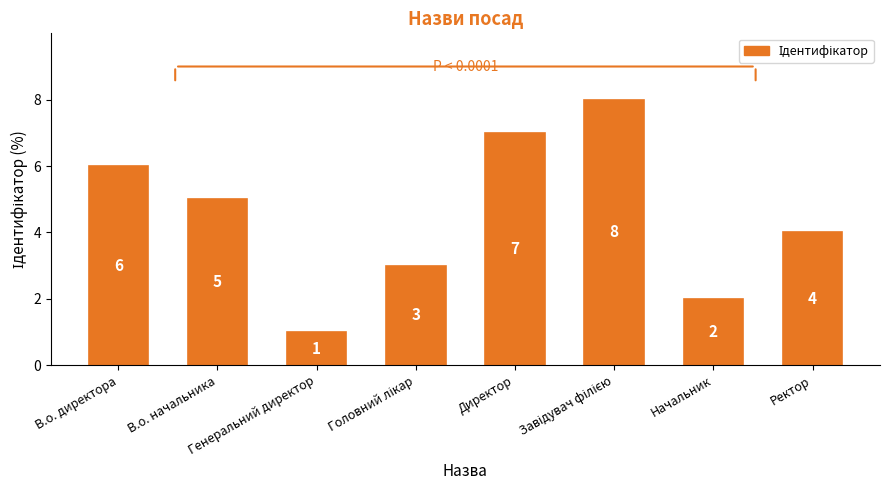

What is the minimum value shown in the chart?

1